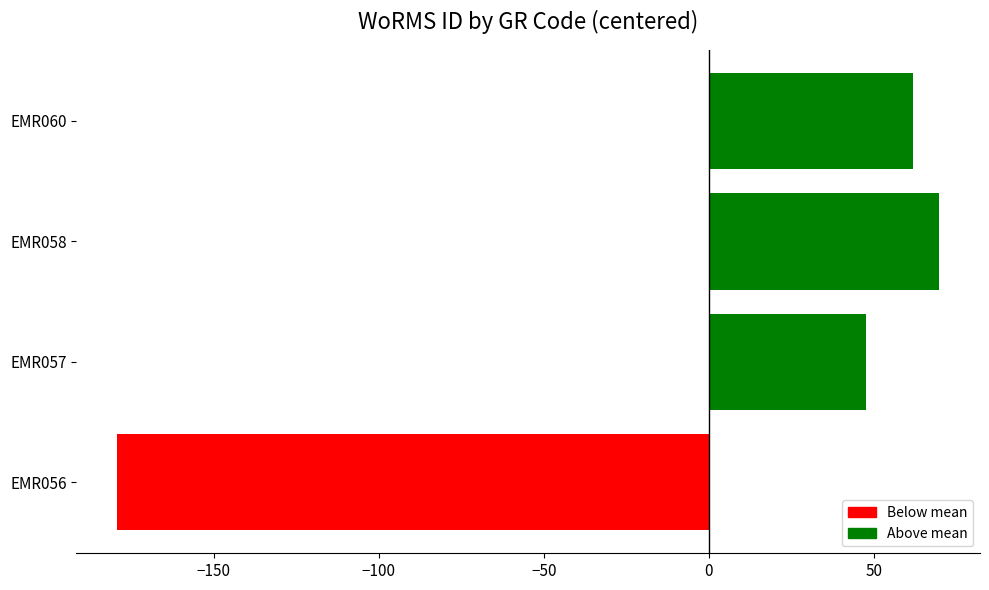

True or false: the data shows 93.7 at EMR060.

False